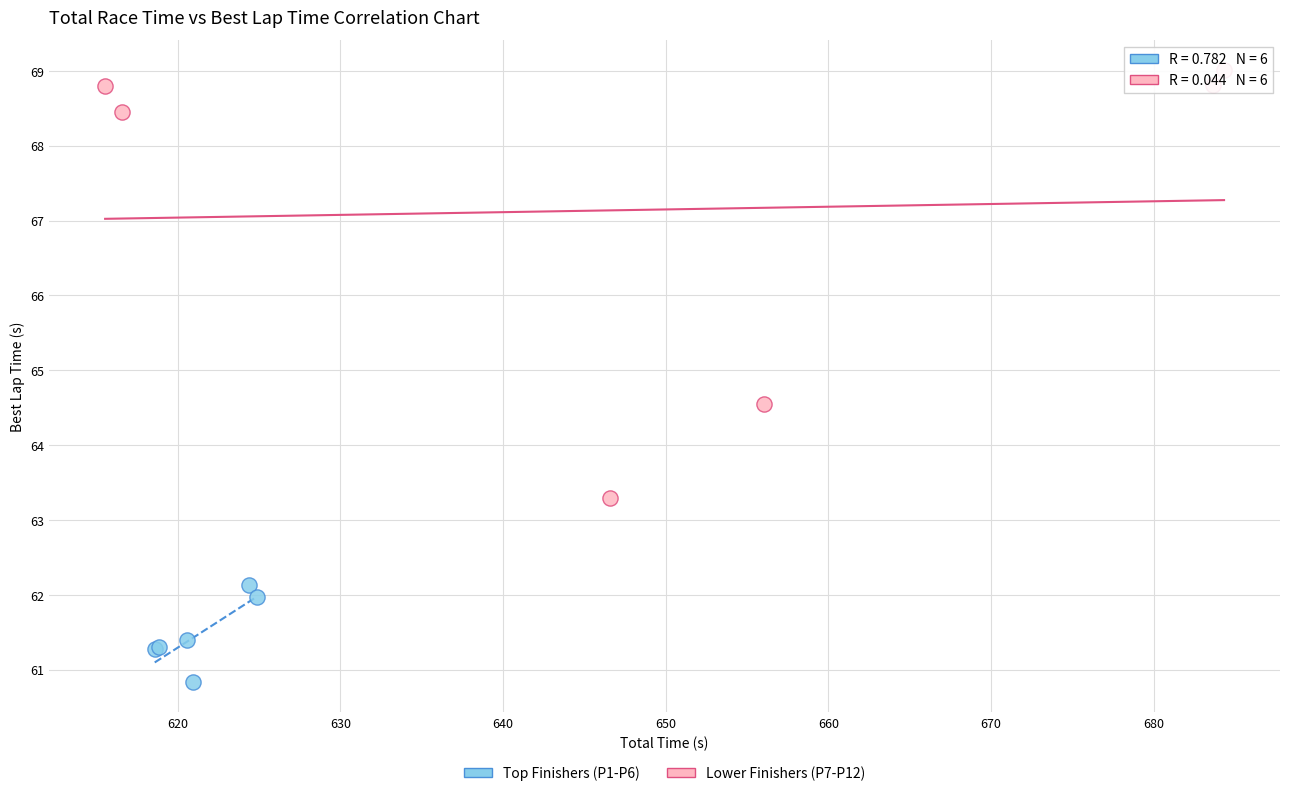

What are all the series names shown in the legend?

Top Finishers (P1-P6), Lower Finishers (P7-P12)